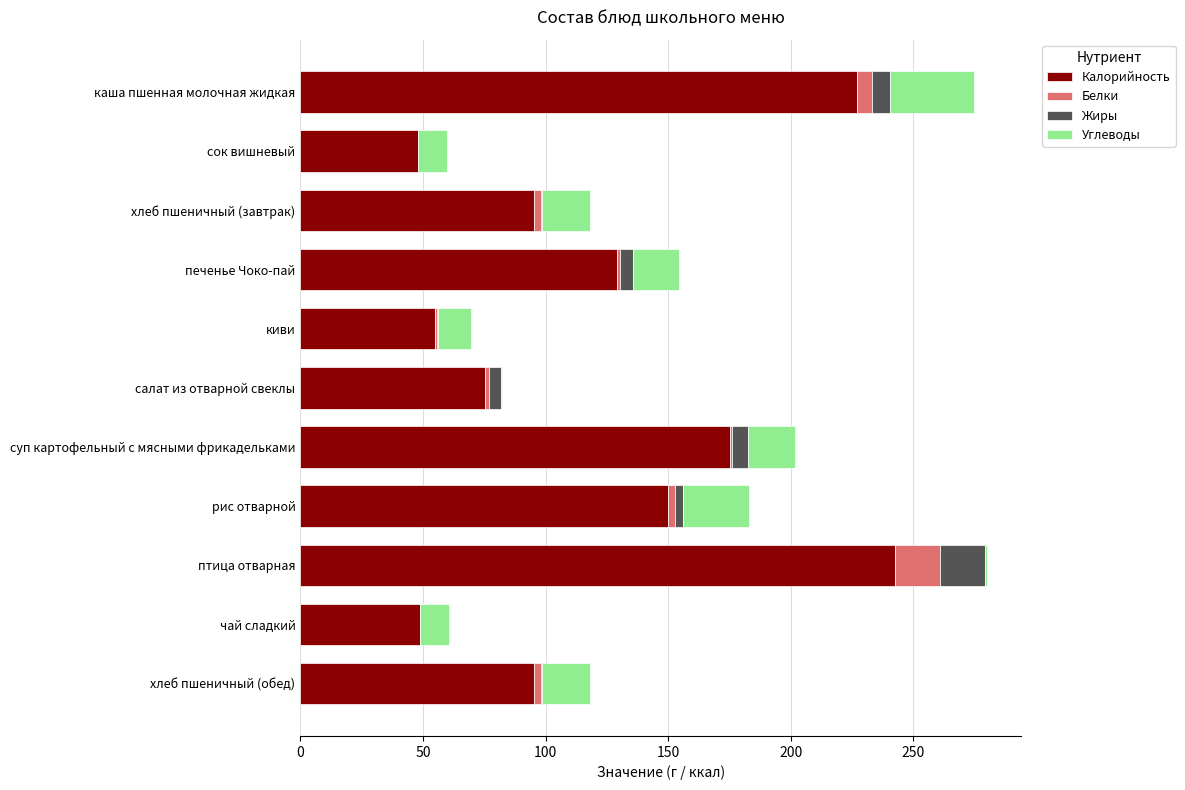

Which category has the highest value in the Калорийность series?

птица отварная